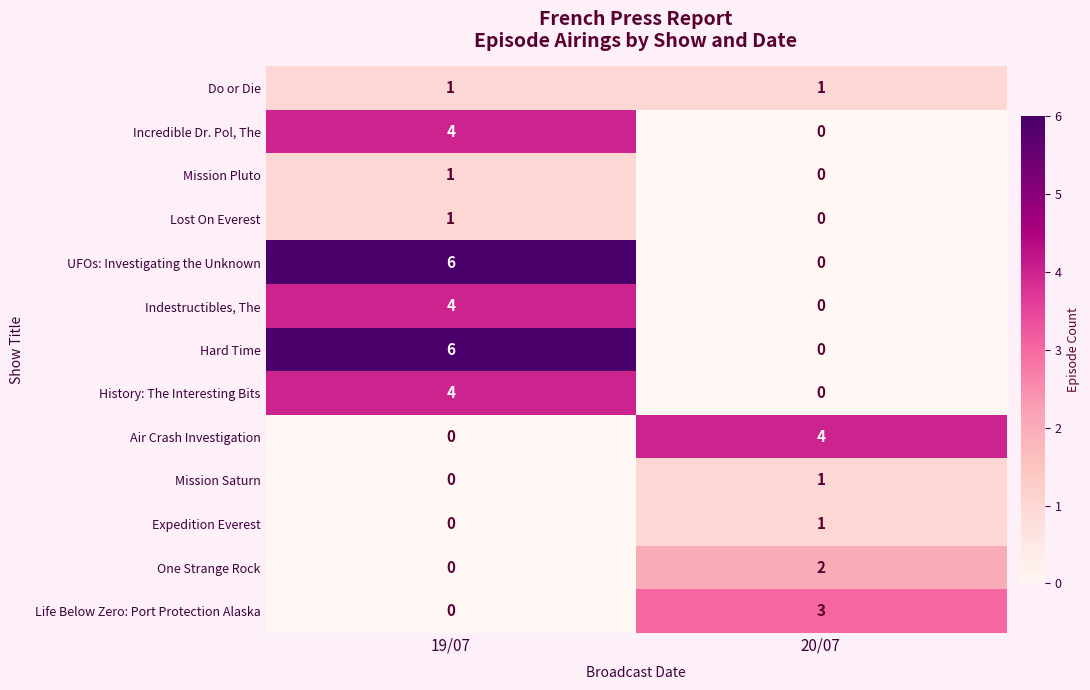

What is the spread (max minus min) of values at 20/07?

4